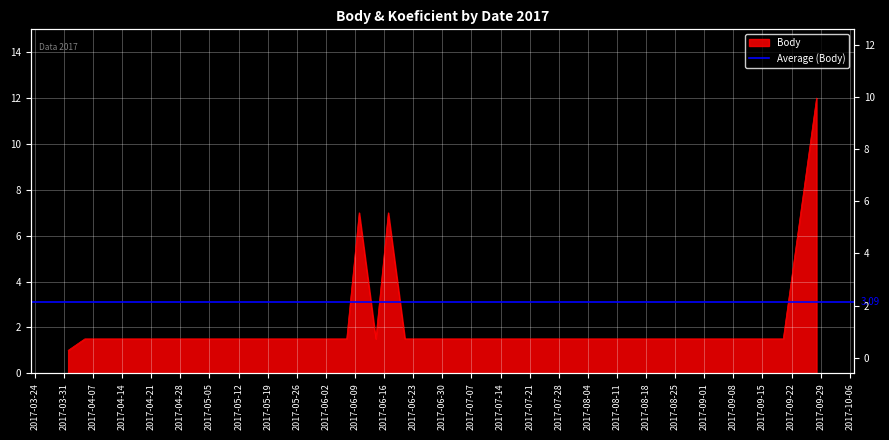

How many points are higher than both their immediate neighbors (excluding endpoints)?

2